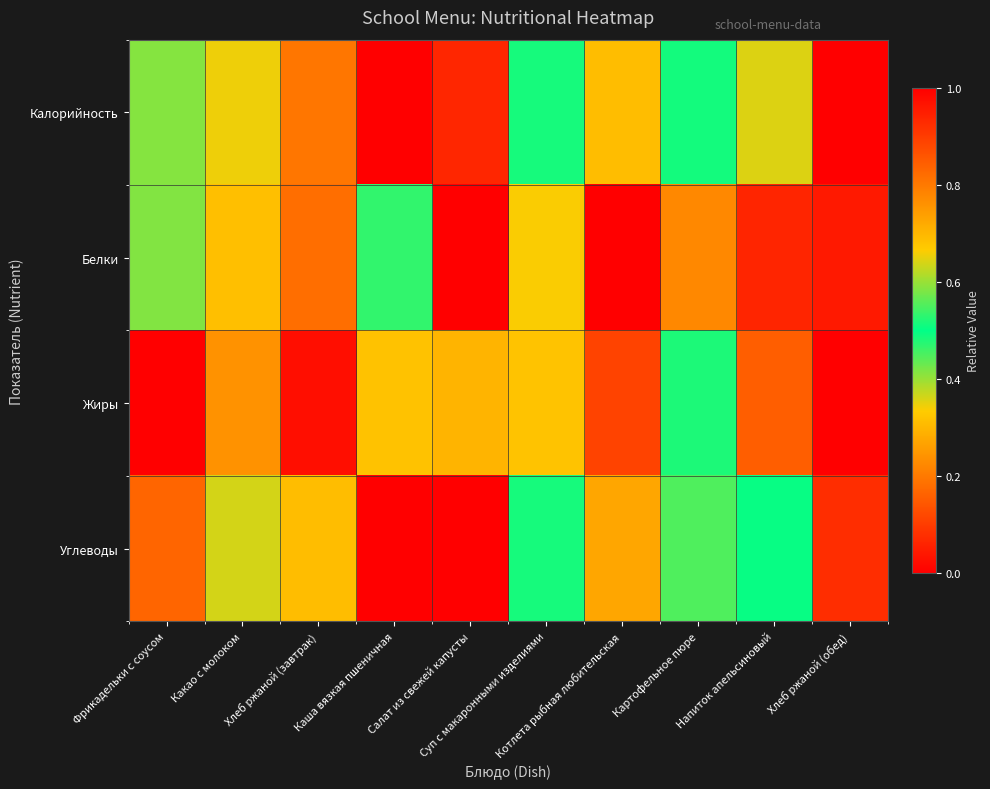

List the series in order of their peak value, highest first.

Калорийность, Белки, Жиры, Углеводы